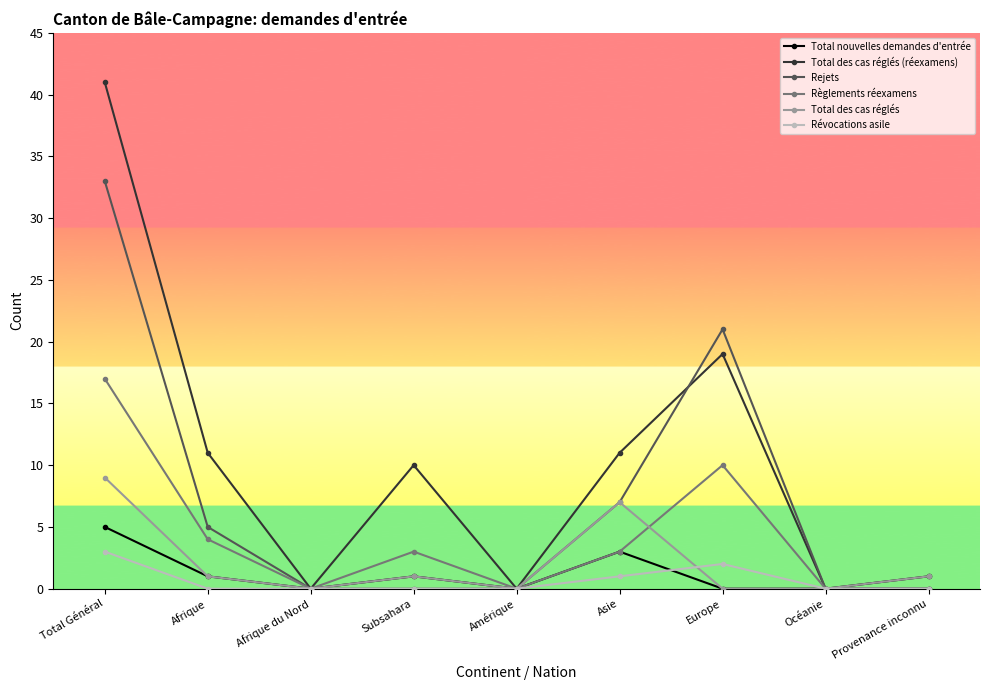

Is it true that Rejets equals 0 at Subsahara?

True